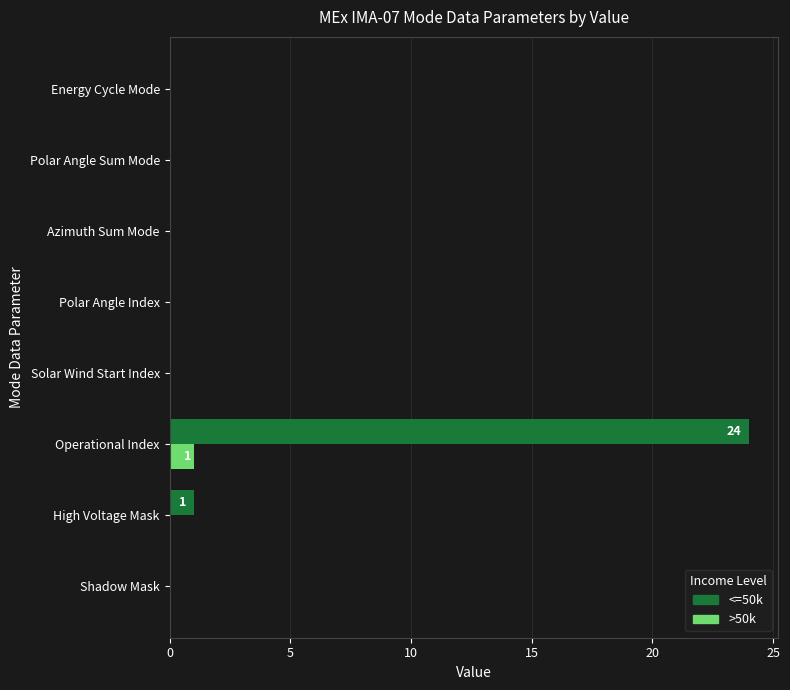

What are all the series names shown in the legend?

<=50k, >50k